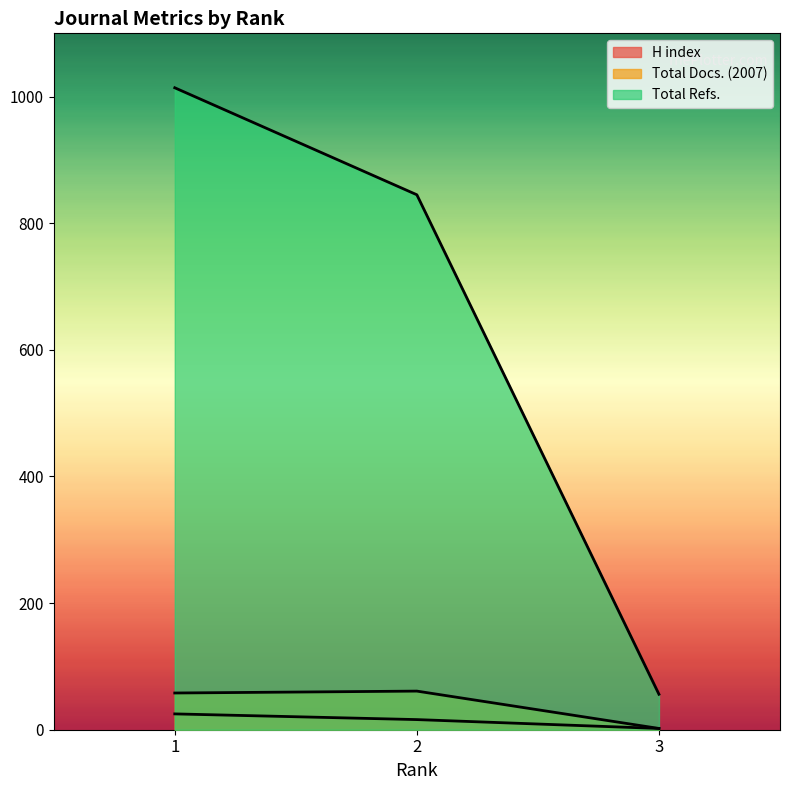

List the series in order of their peak value, highest first.

Total Refs., Total Docs. (2007), H index